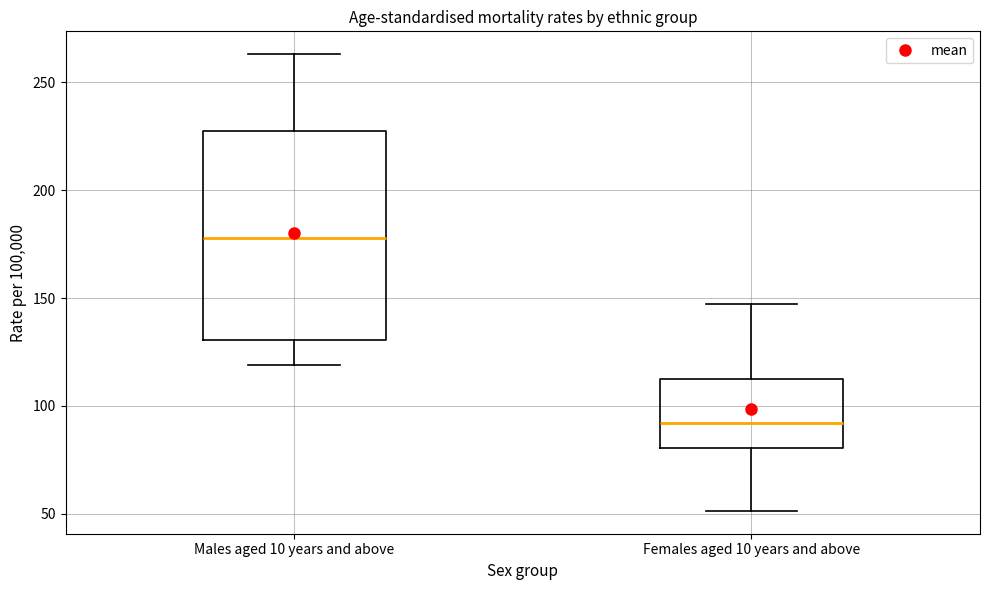

Reading left to right, transcribe this box plot: for each box, give where its median line is, the range the box spans, and where its two whiskers end, as read against the y-axis. The values are not printed on the chart, so give them approximately, as read against the axis.

Males aged 10 years and above: median 180, box 130 to 225, whiskers 120 to 265
Females aged 10 years and above: median 90, box 80 to 115, whiskers 50 to 145